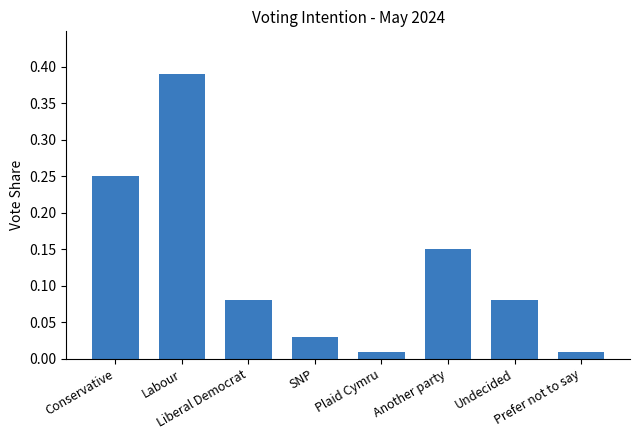

What is the label of the 4th bar from the right?

Plaid Cymru